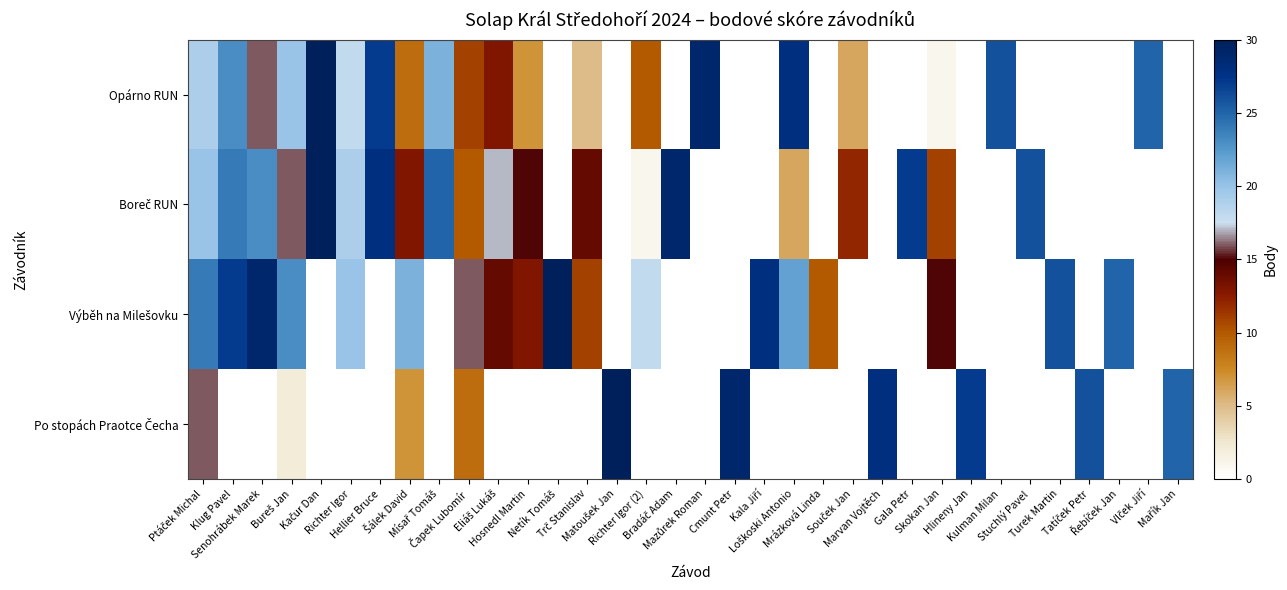

What is the minimum value shown in the chart?

1.0